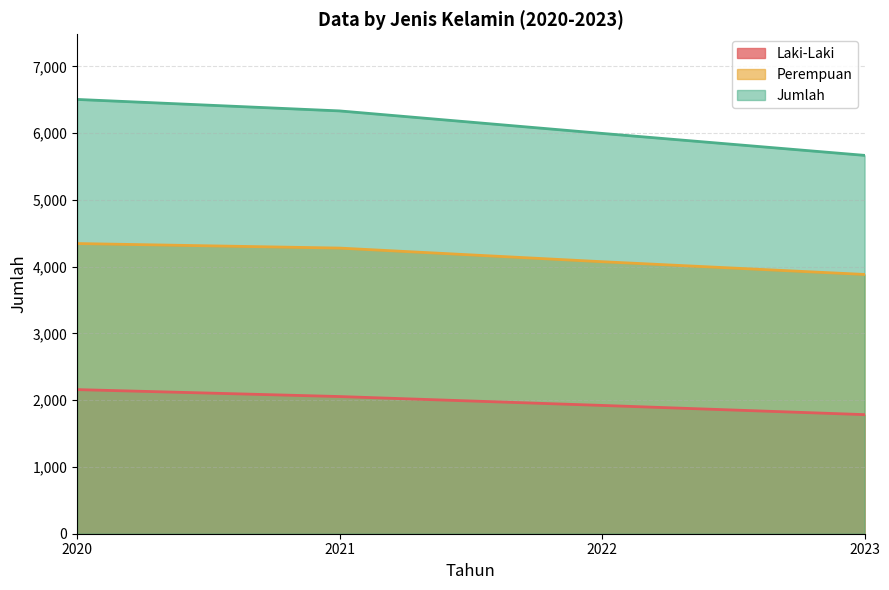

List the labels in order of Laki-Laki value, smallest first.

2023, 2022, 2021, 2020